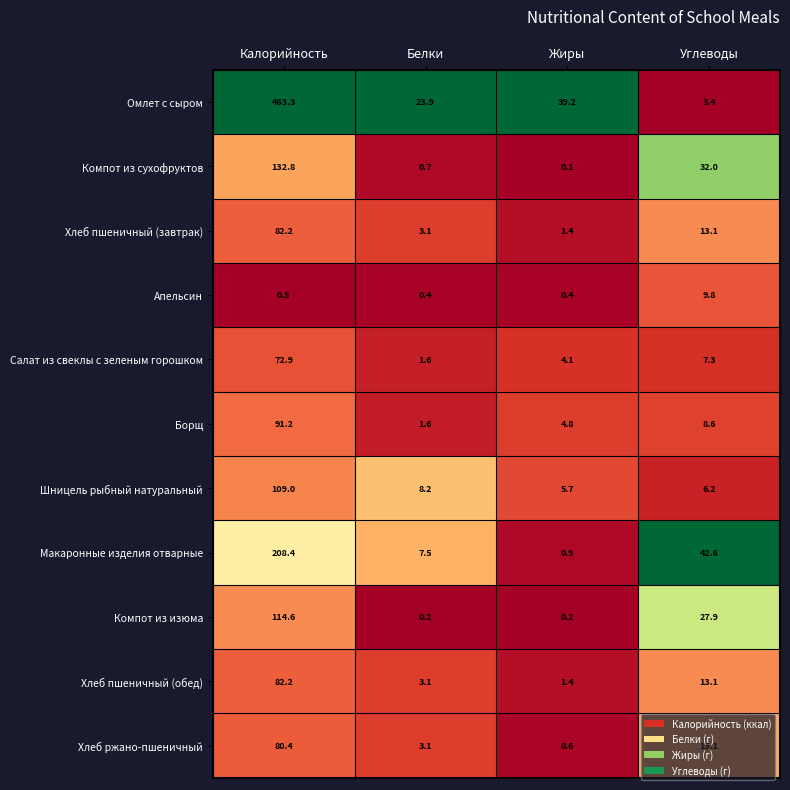

At which category does the chart reach its minimum across all series?

Жиры